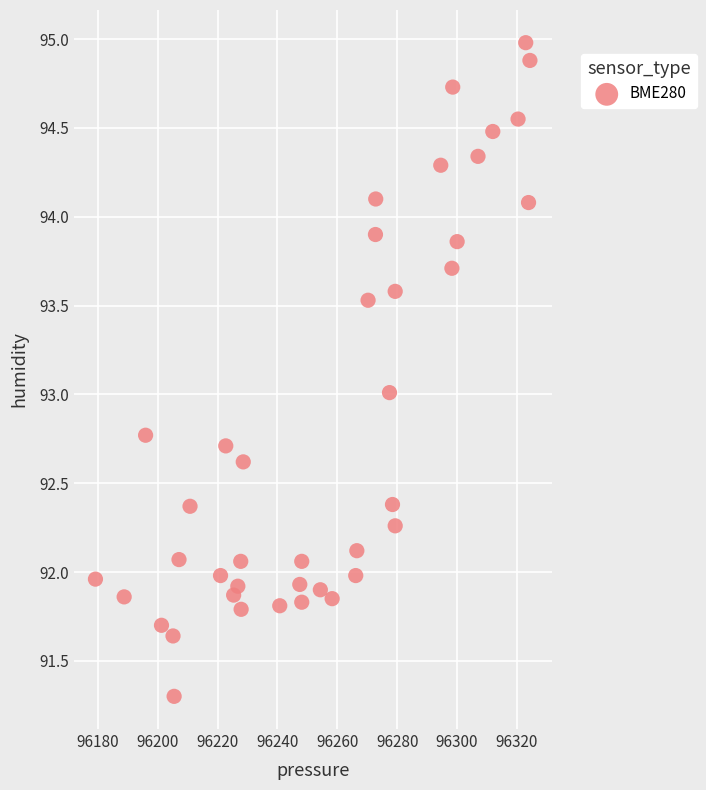

What is the range of Y values (max minus min)?

3.7